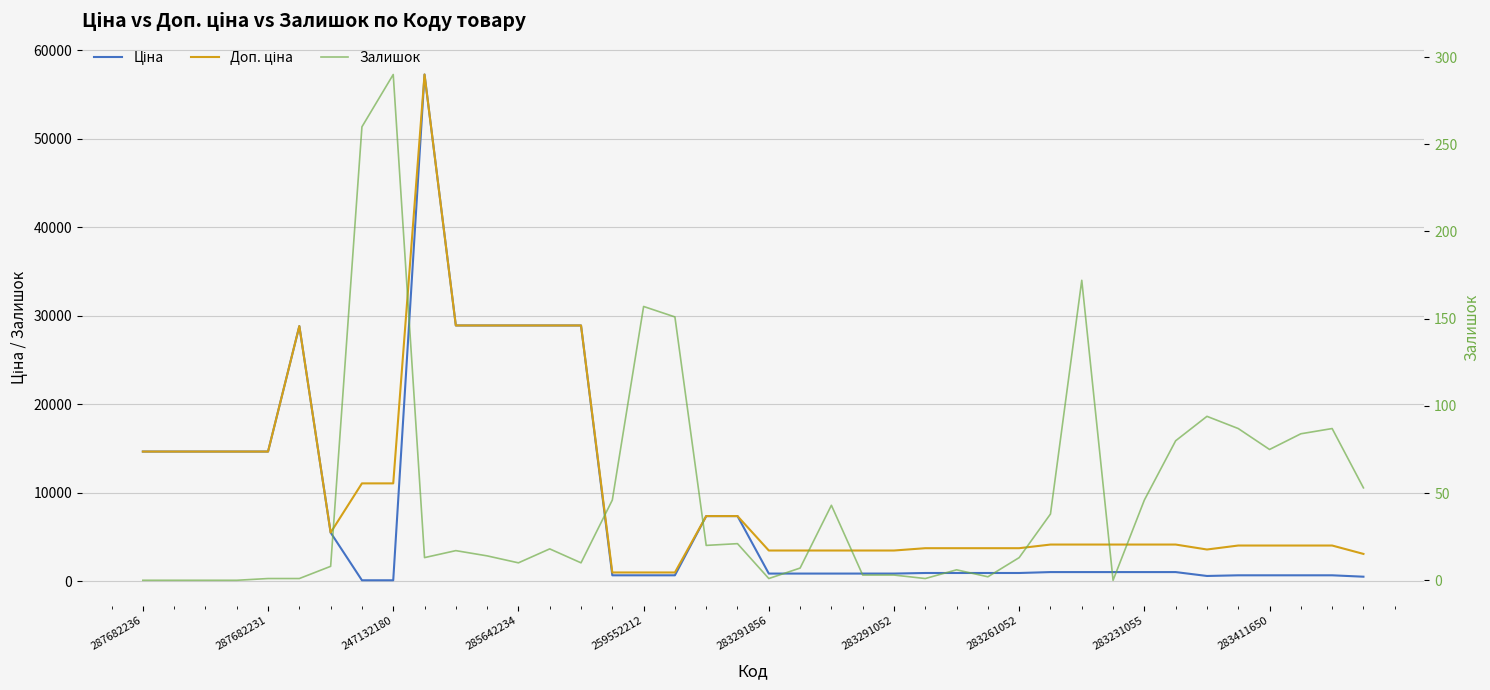

True or false: Доп. ціна and Залишок intersect in this chart.

False